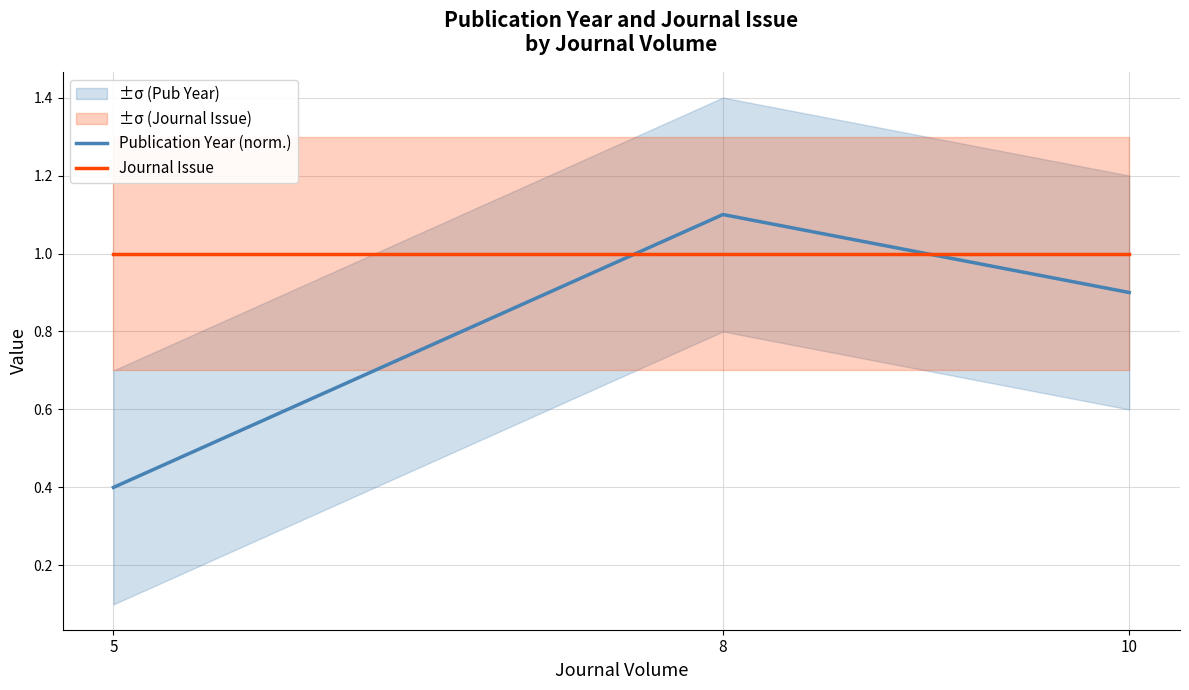

What is the difference between the second highest and minimum values in the Publication Year (norm.) series?

0.5